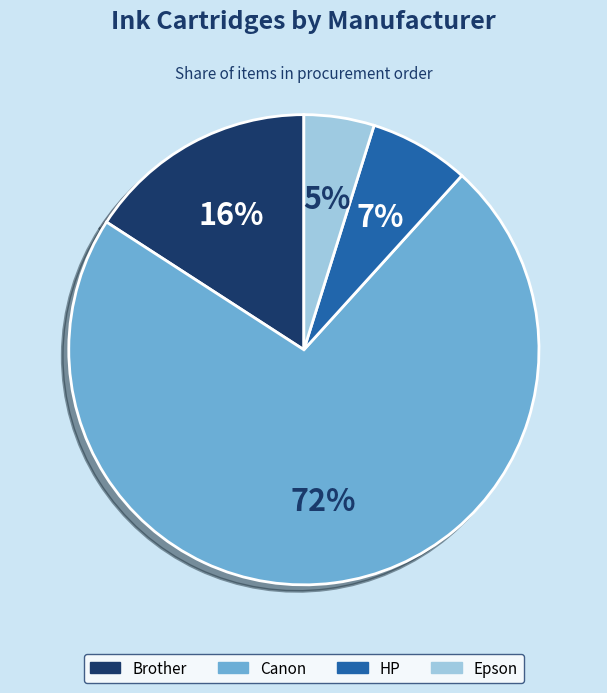

What percentage is the Canon slice, to the nearest percent?

72%